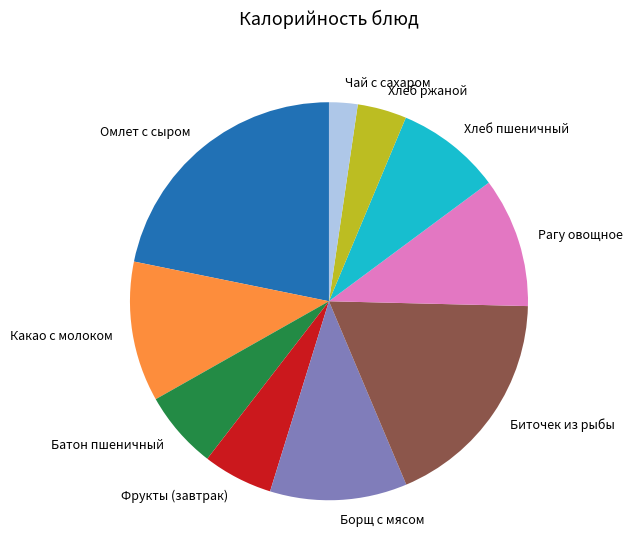

Does any single category account for the majority?

No